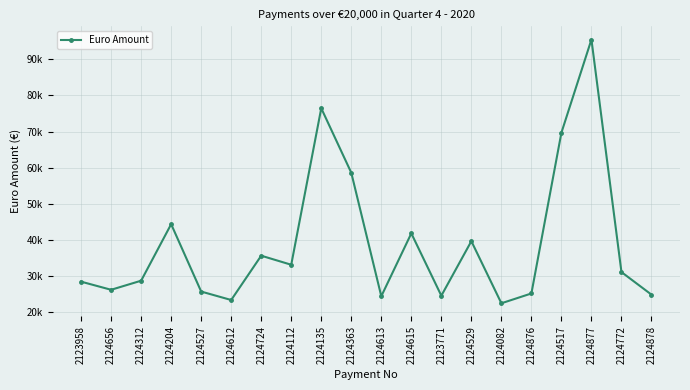

What is the minimum value shown in the chart?

22532.3